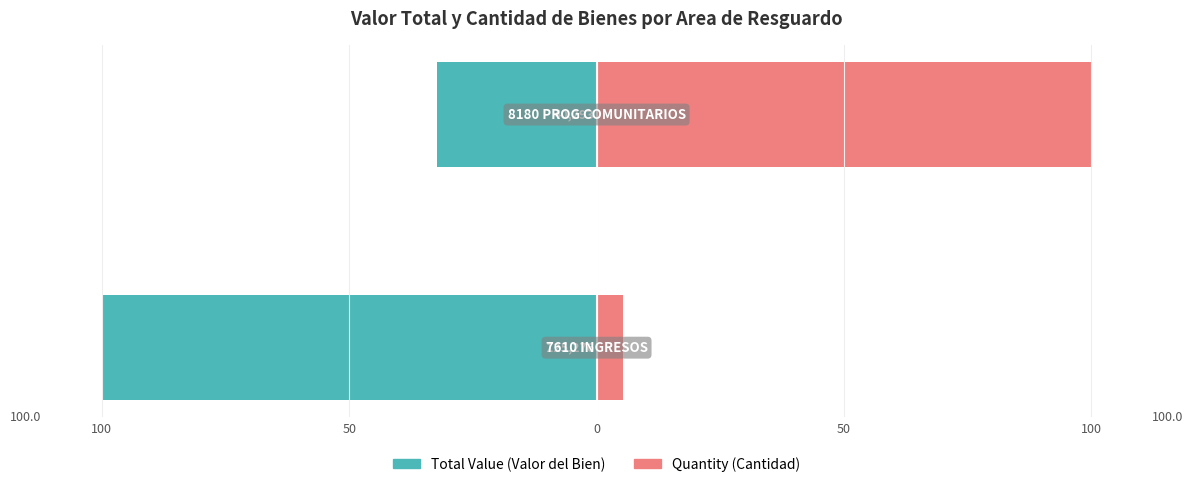

What is the value of the Quantity bar at the 1st from the left?

5.3